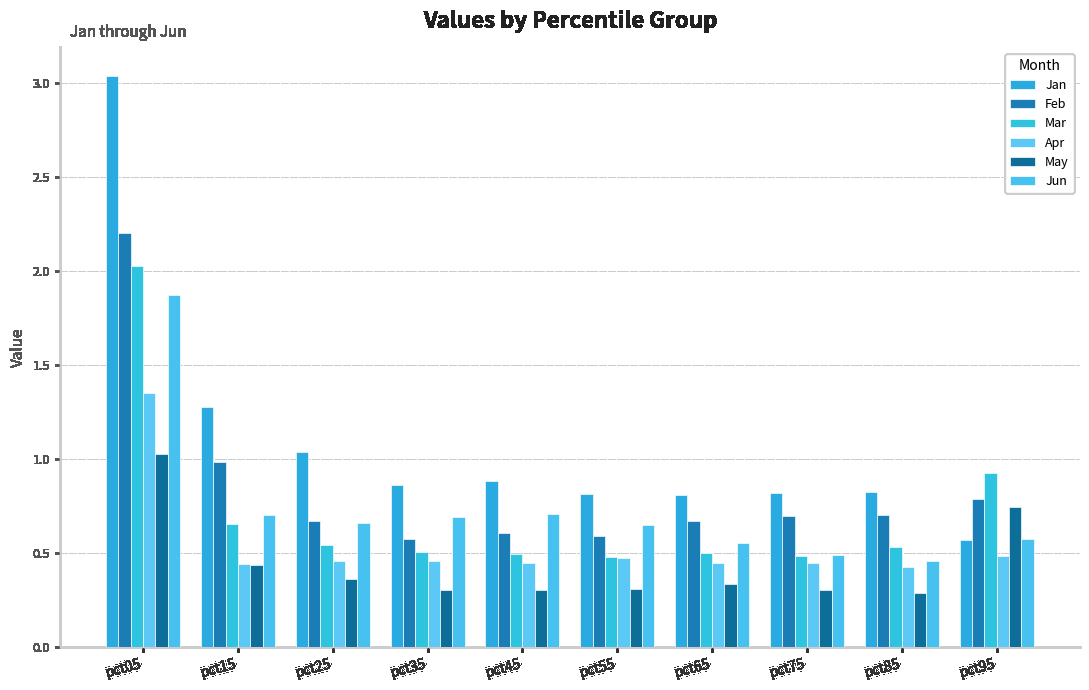

What is the spread (max minus min) of values at pct15?

0.8